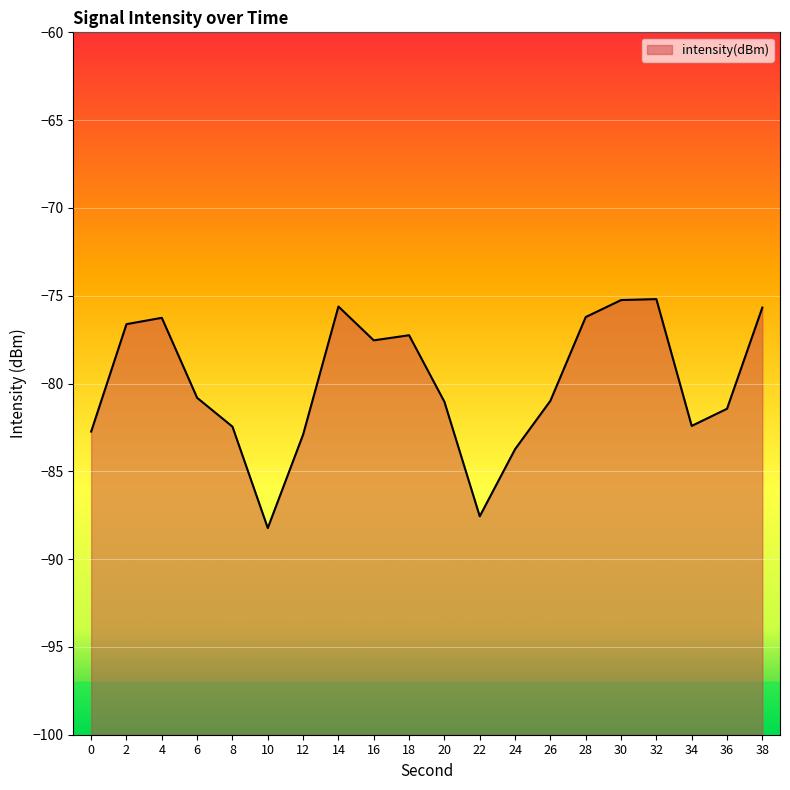

Reading left to right, what are all the values shown in this chart?

0=-82.7	2=-76.6	4=-76.3	6=-80.8	8=-82.5	10=-88.2	12=-82.9	14=-75.6	16=-77.5	18=-77.2	20=-81.0	22=-87.6	24=-83.7	26=-81.0	28=-76.2	30=-75.2	32=-75.2	34=-82.4	36=-81.4	38=-75.7